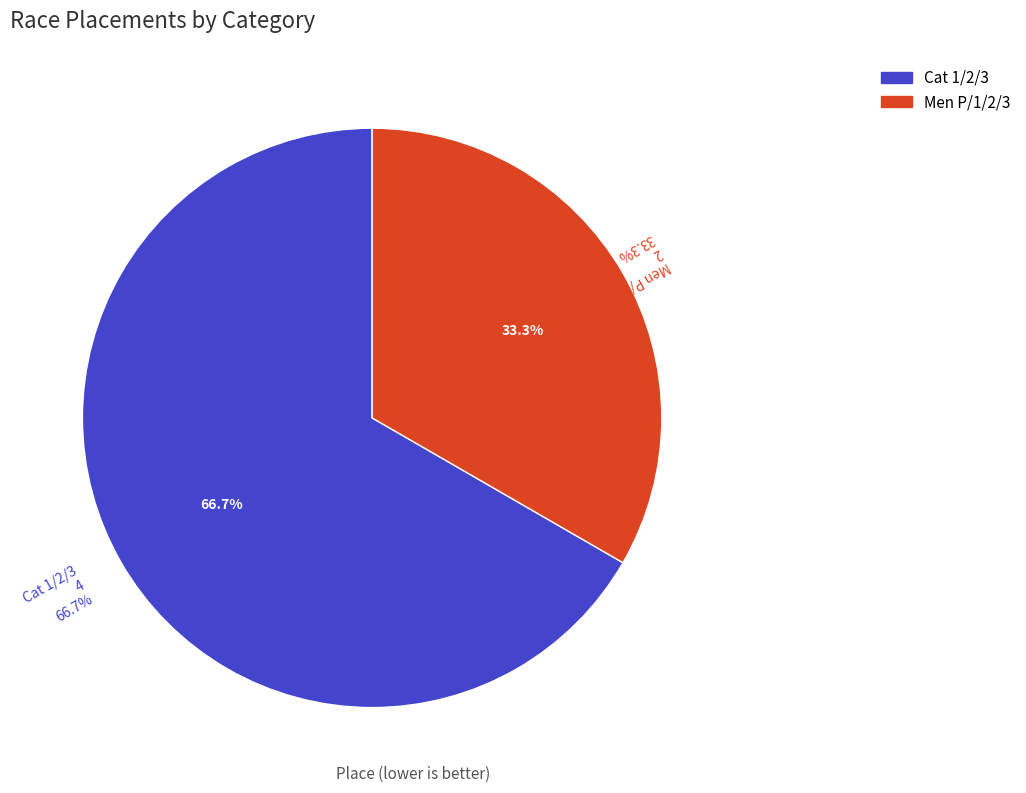

Do Men P/1/2/3 and Cat 1/2/3 together represent more than half of the pie?

Yes